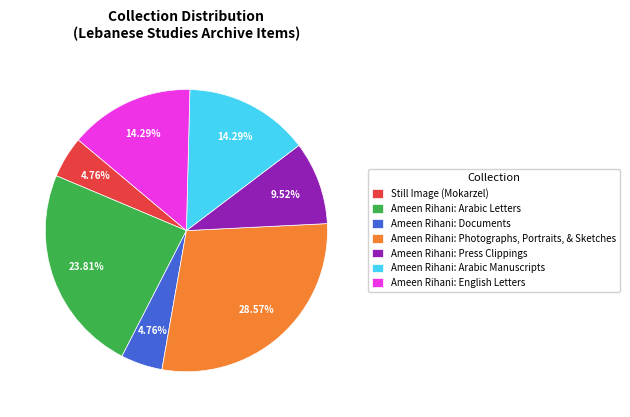

Approximately how many times larger is the value at Ameen Rihani: Press Clippings compared to Ameen Rihani: Arabic Letters?

0.4